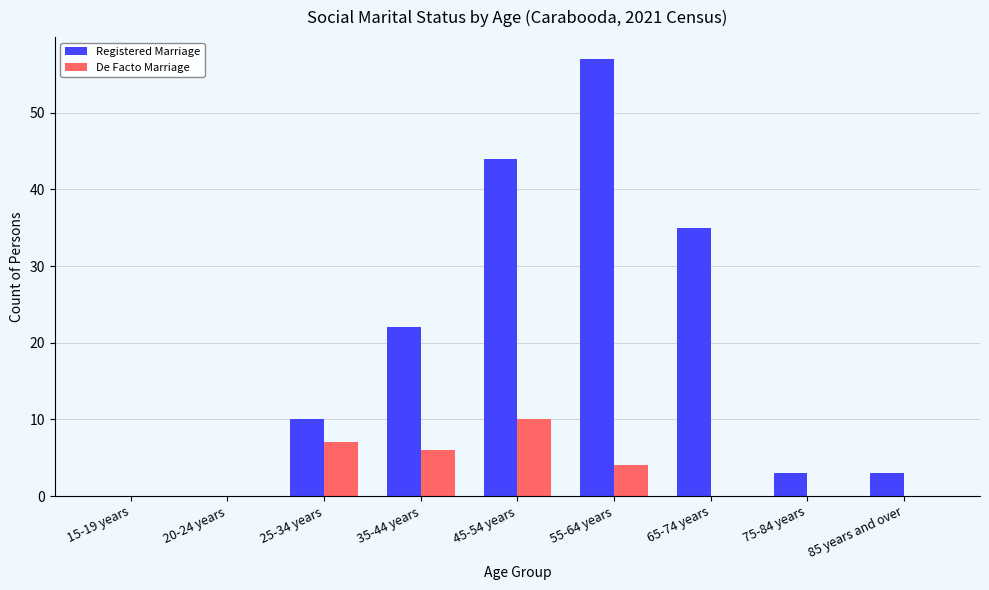

What is the total value across all series at 55-64 years?

61